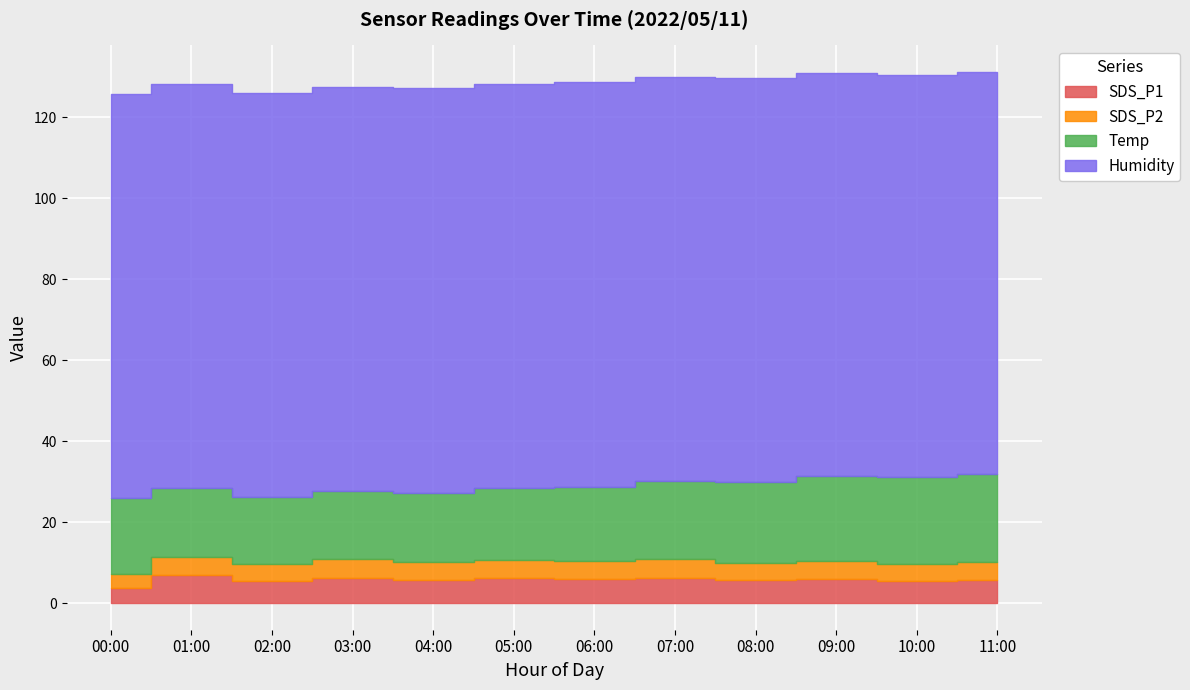

True or false: SDS_P2 and SDS_P1 intersect in this chart.

False